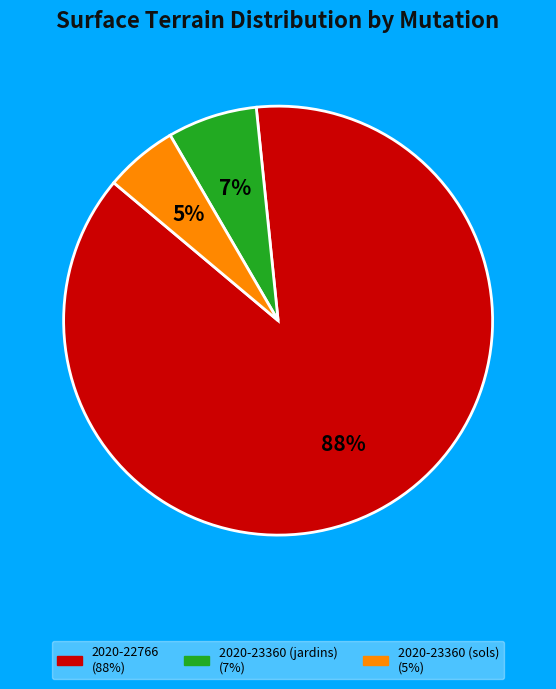

How many slices are in this pie chart?

3